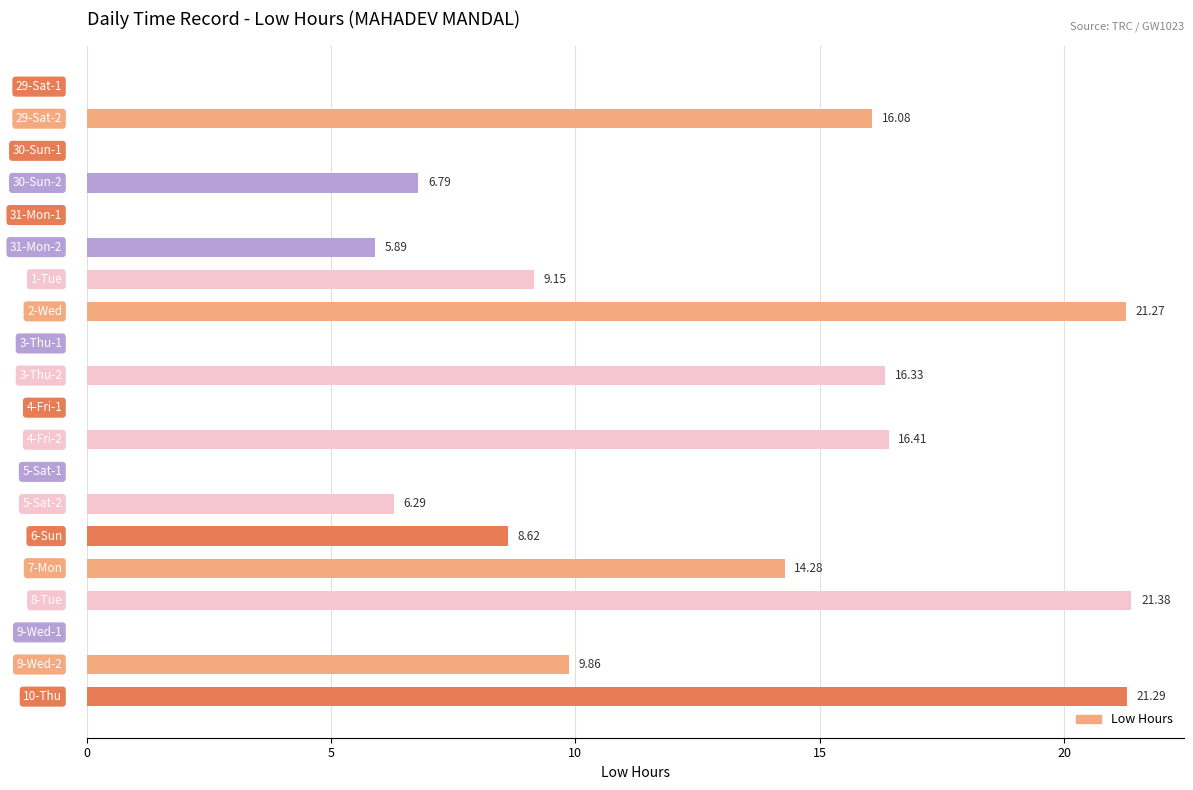

Count the number of values greater than 8.

10